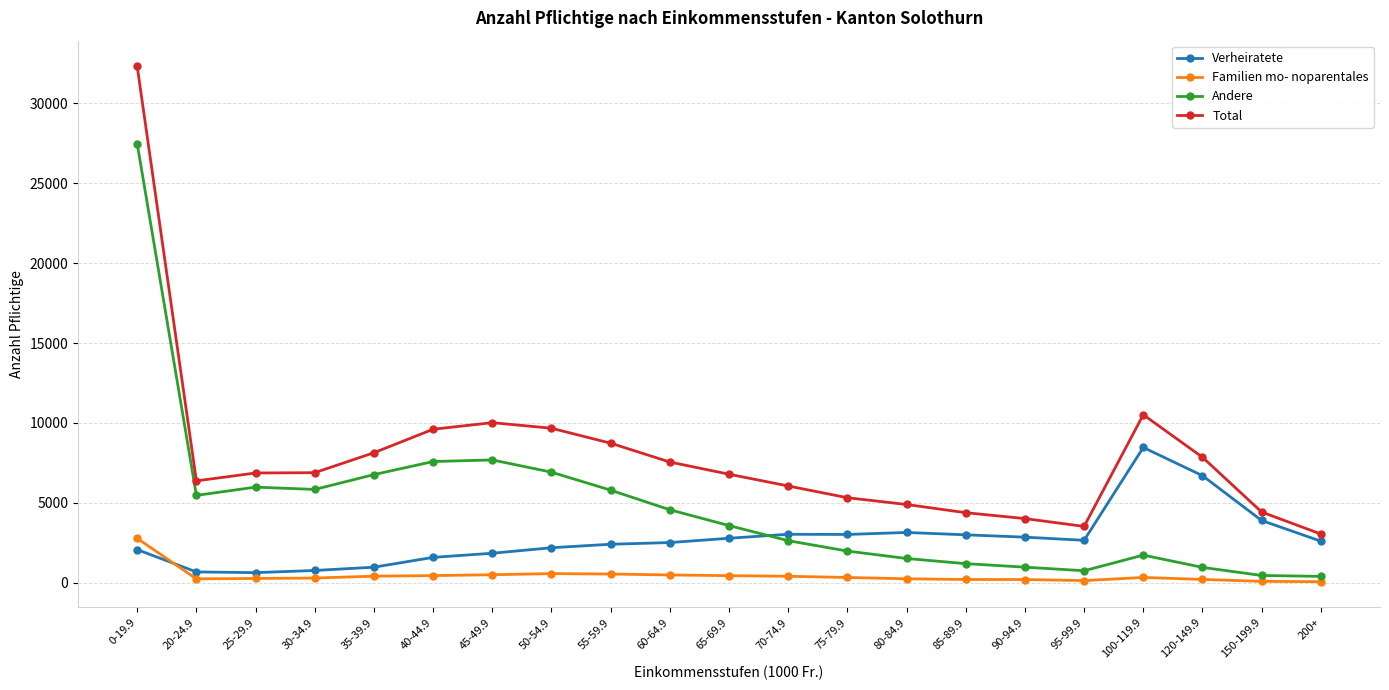

True or false: Andere has a value of 7138 at 60-64.9.

False